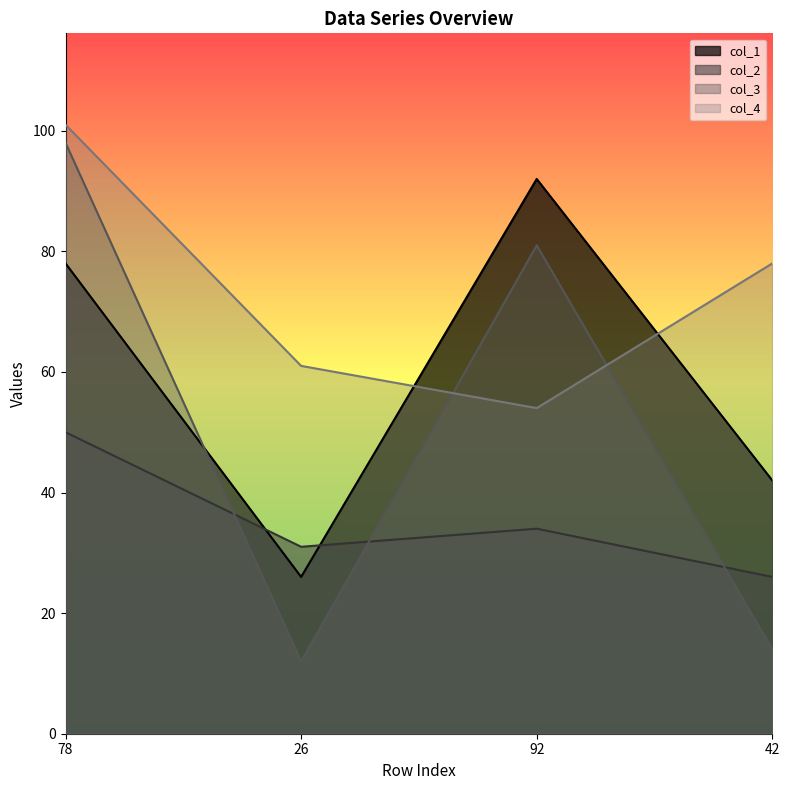

Which series has the largest total across all categories?

col_4